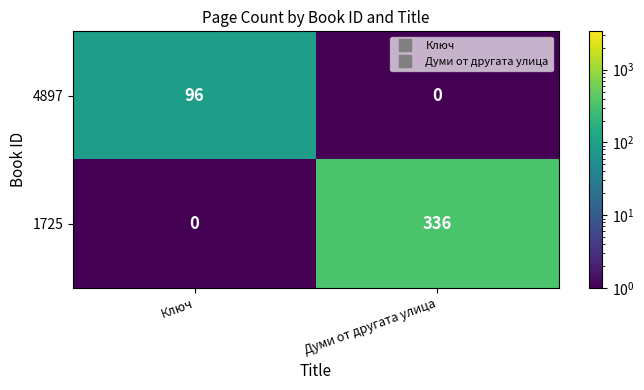

List the series in order of their peak value, highest first.

1725, 4897